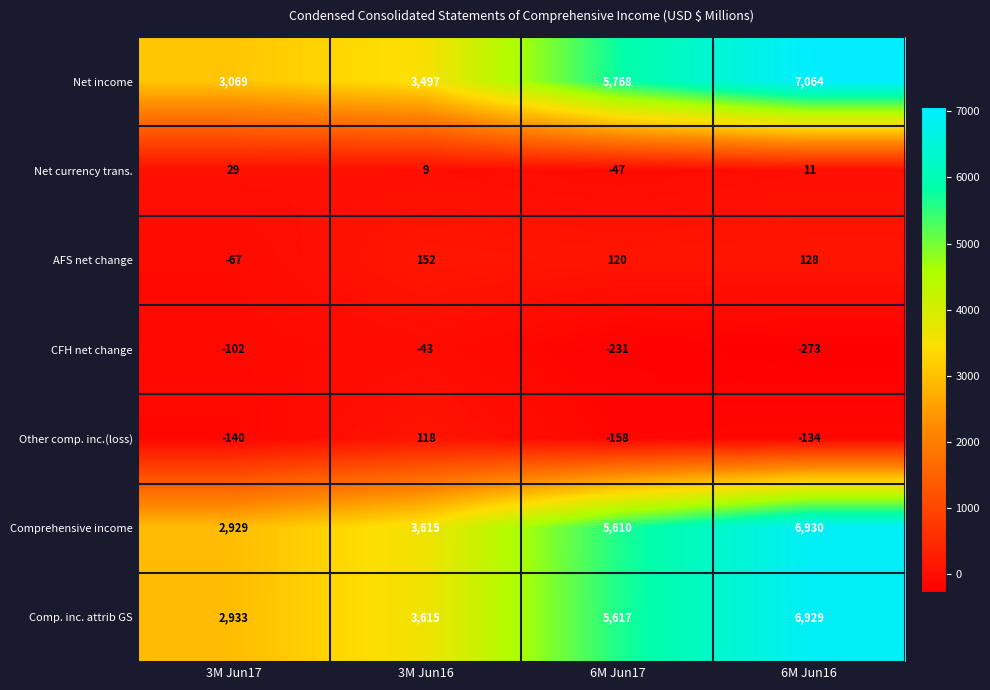

Which series has the largest range (max minus min)?

Comprehensive income